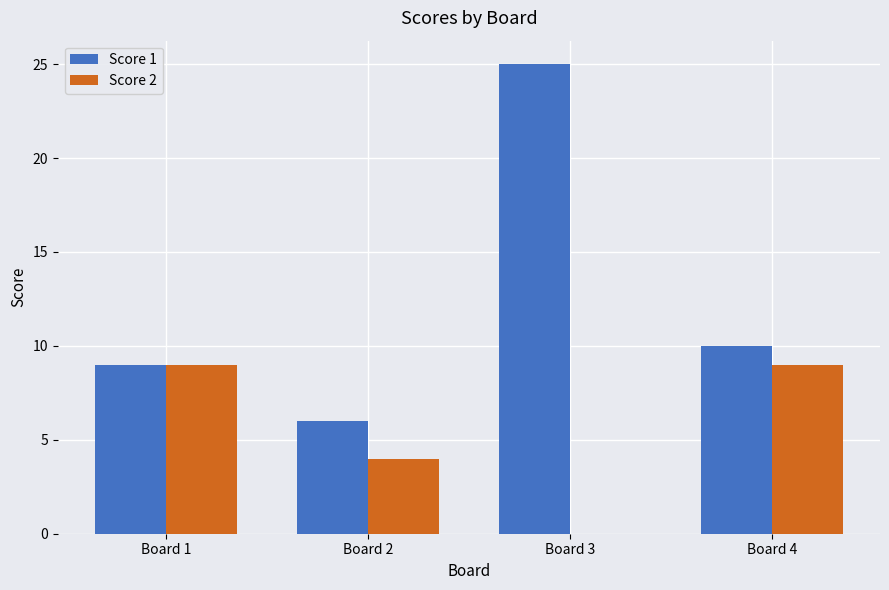

The Score 2 series shows 0 at Board 3. True or false?

True